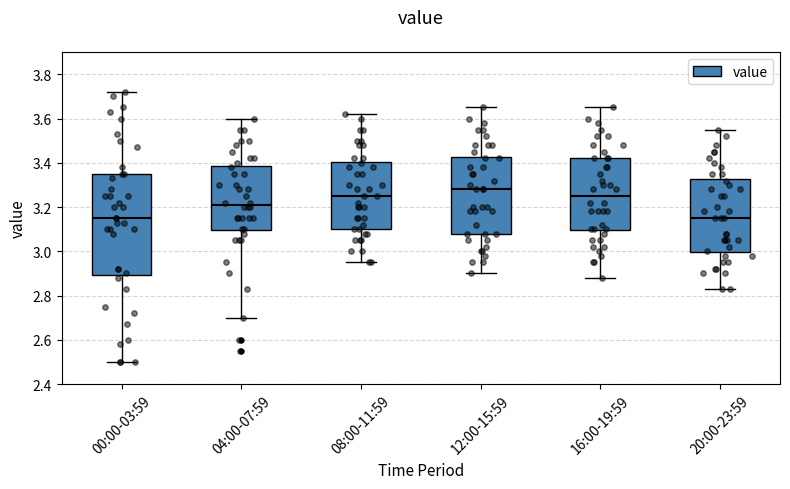

Where does the median line of the box for 04:00-07:59 sit on the y-axis? The values are not printed on the chart, so give them approximately, as read against the axis.

3.22